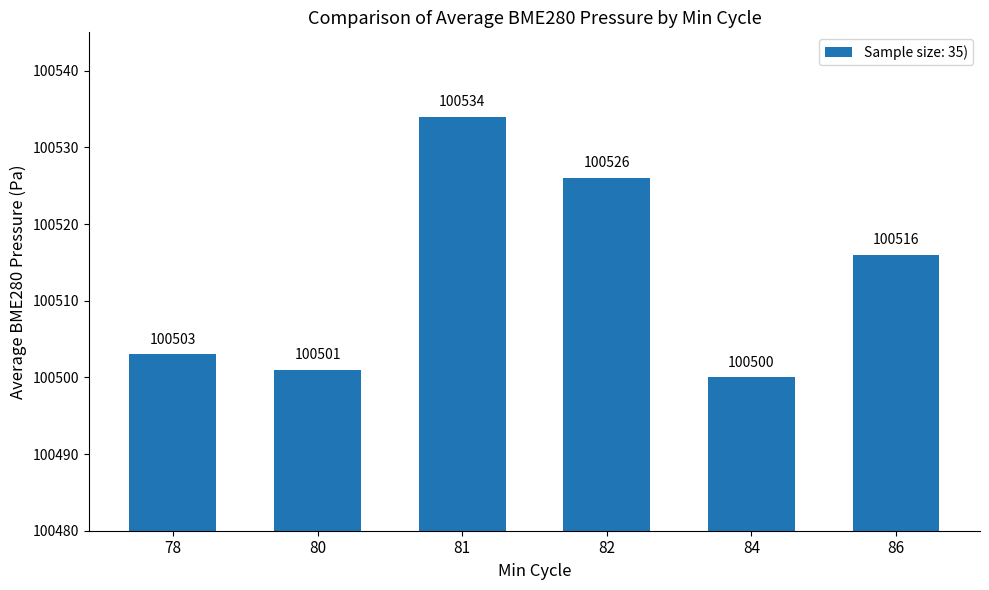

Reading left to right, what are all the values shown in this chart?

78=100503	80=100501	81=100534	82=100526	84=100500	86=100516